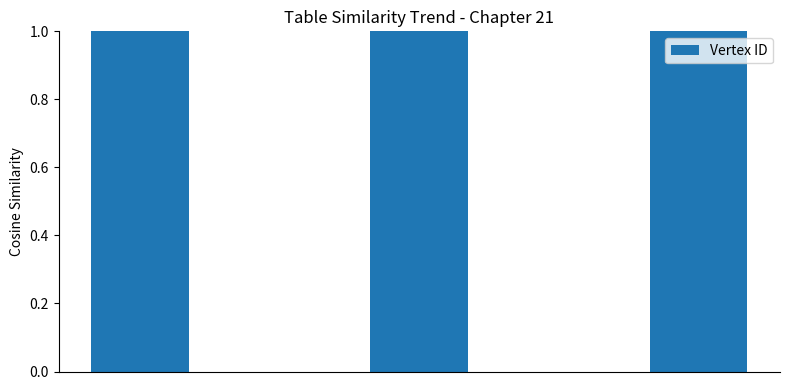

Rank the categories by value from lowest to highest.

2, 1, 0